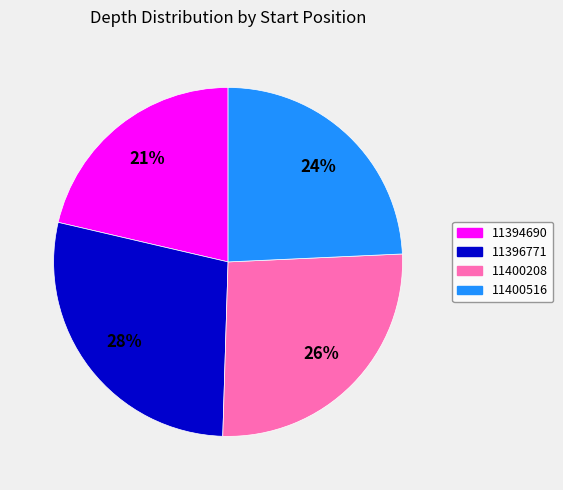

Is there a majority slice in this chart?

No